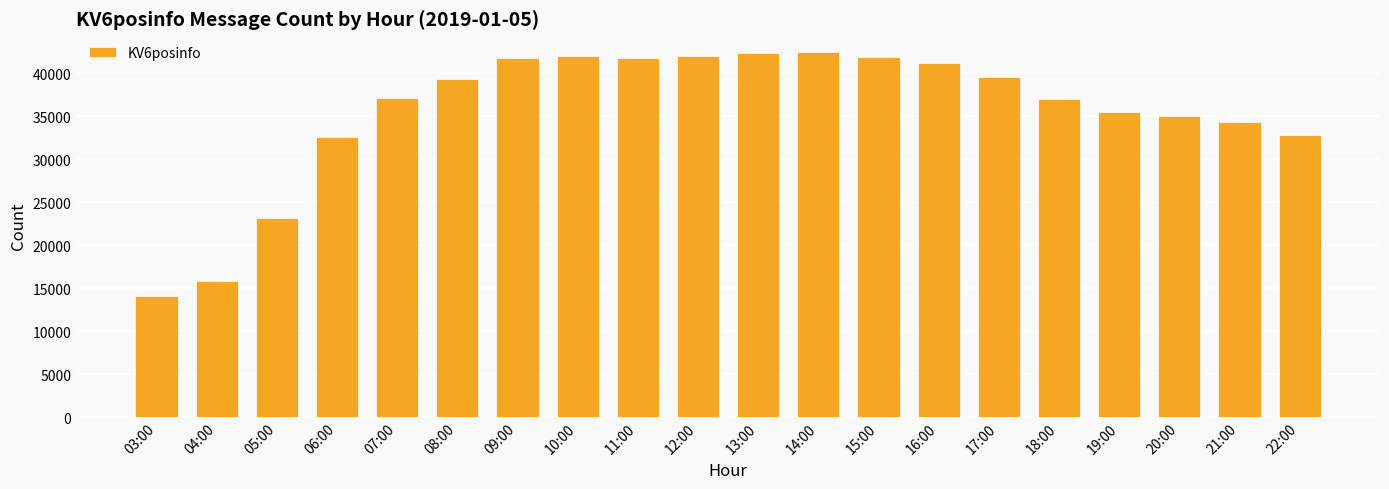

What is the sum of all values?

711511